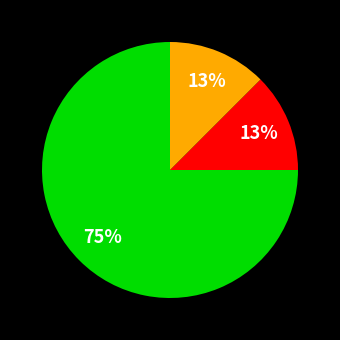

To the nearest percent, what is the average slice percentage?

33%